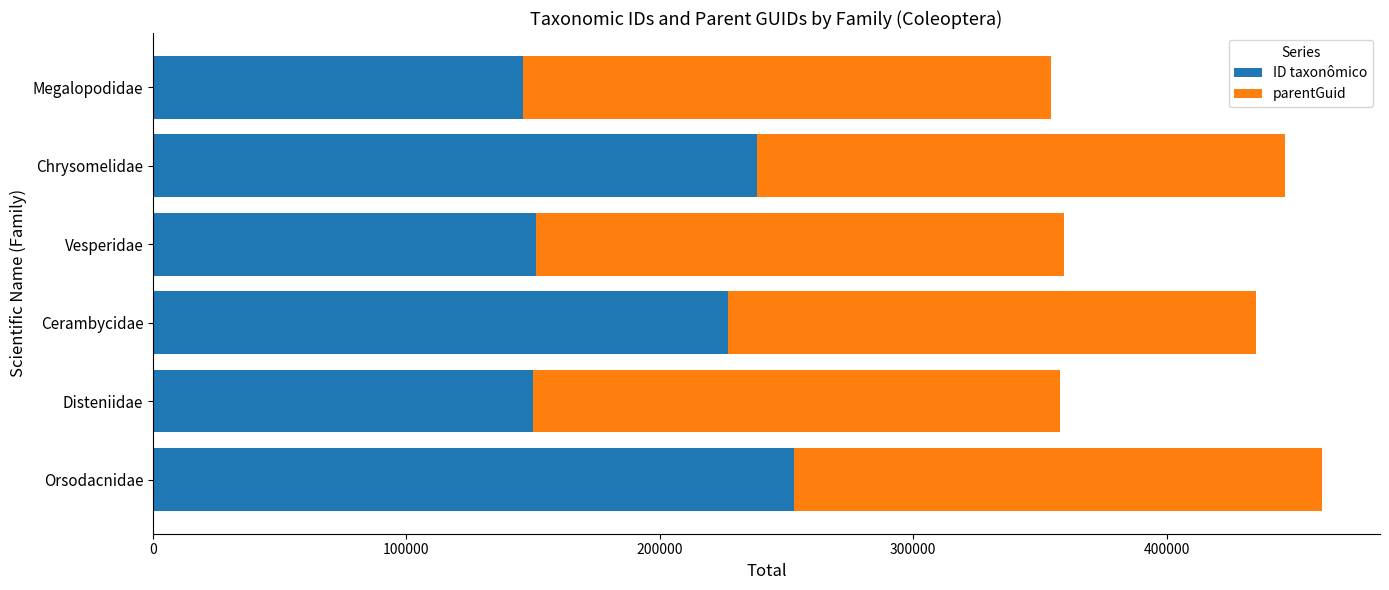

What is the highest value of the ID taxonômico series?

253049